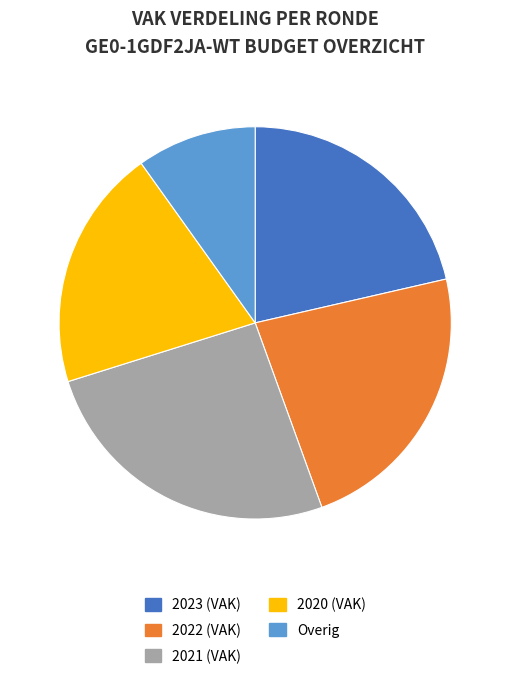

Is it true that 2021 (VAK) is 26% of the pie?

True